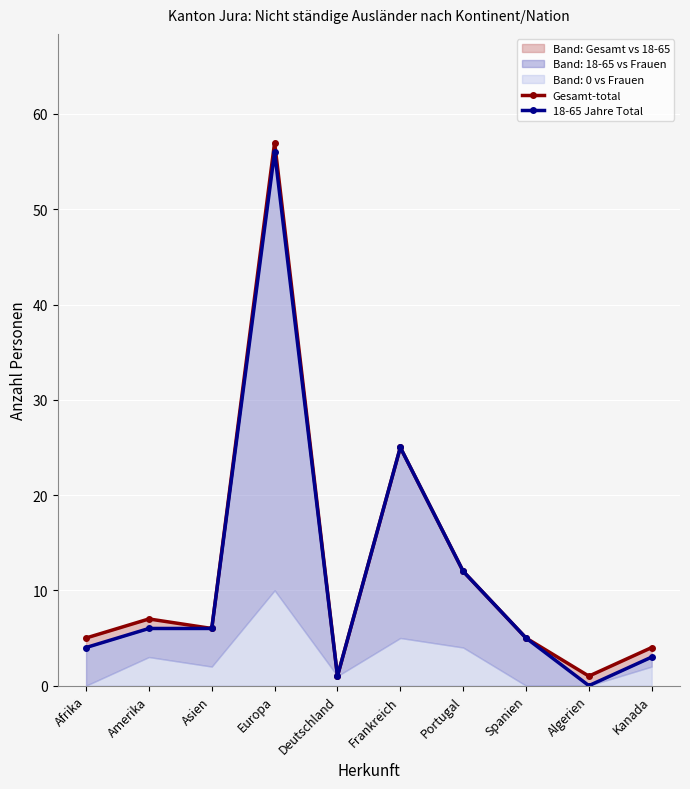

Which series changed the most between Asien and Deutschland?

Gesamt-total